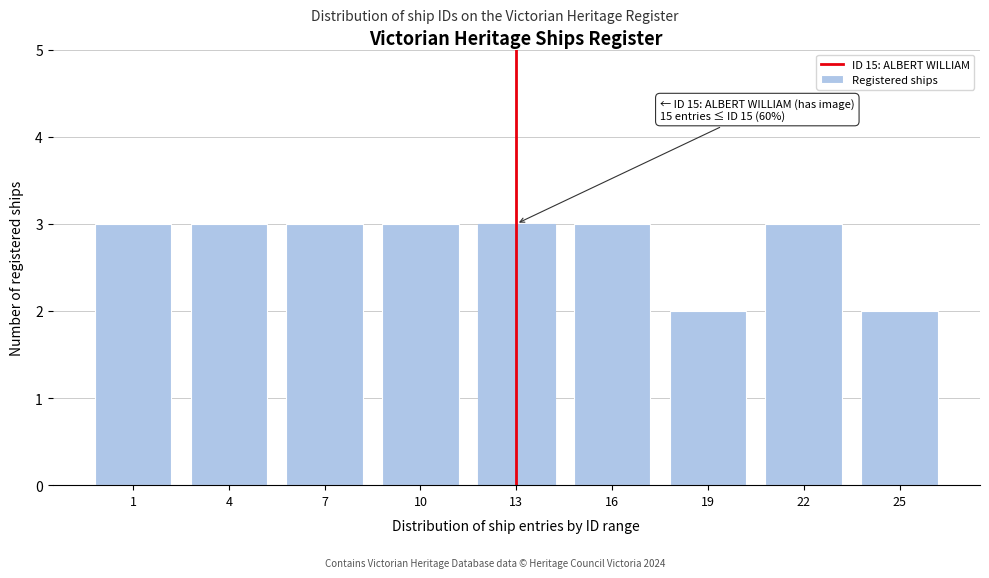

Reading left to right, extract all data points from this chart.

1=3	4=3	7=3	10=3	13=3	16=3	19=2	22=3	25=2